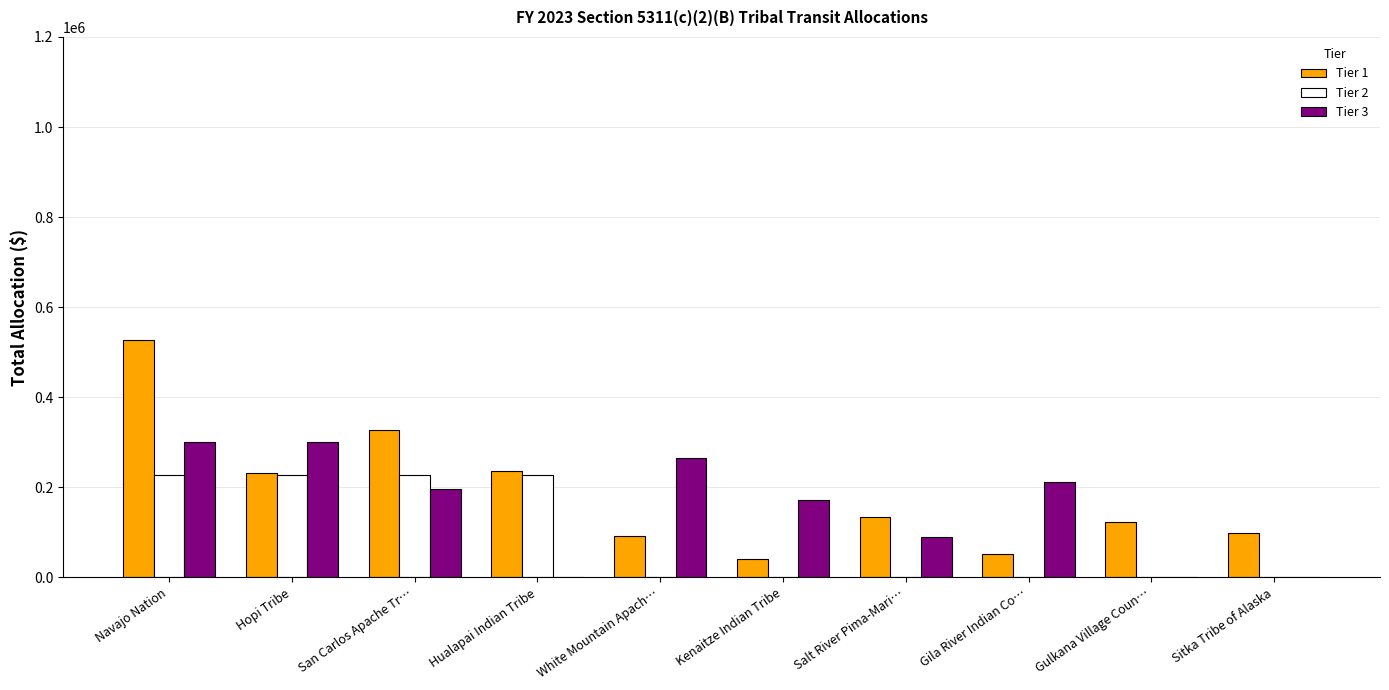

Is it true that Tier 3 equals -159513 at Gulkana Village Coun…?

False